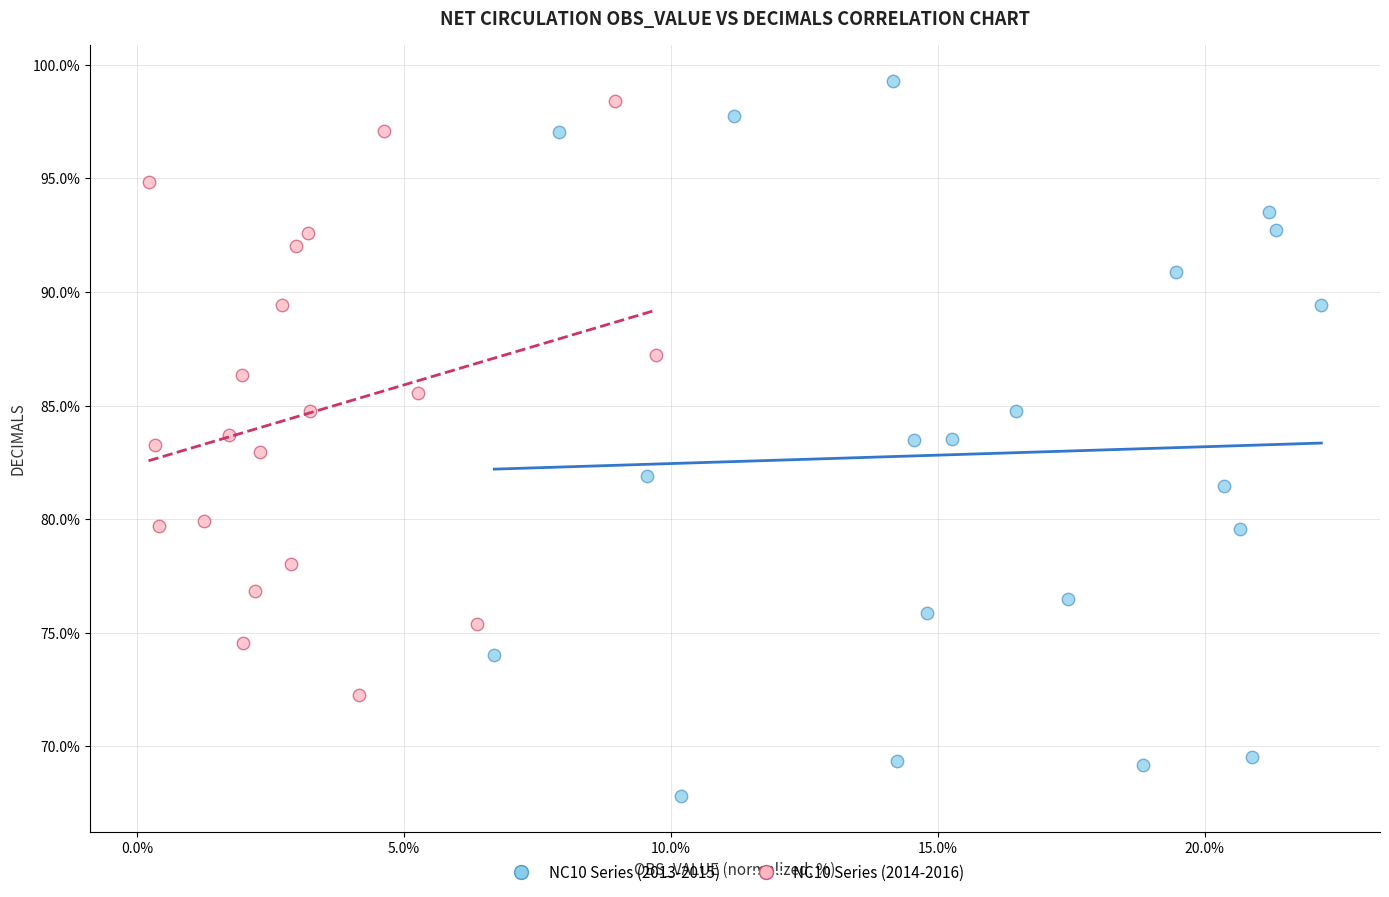

What are all the series names shown in the legend?

NC10 Series (2013-2015), NC10 Series (2014-2016)